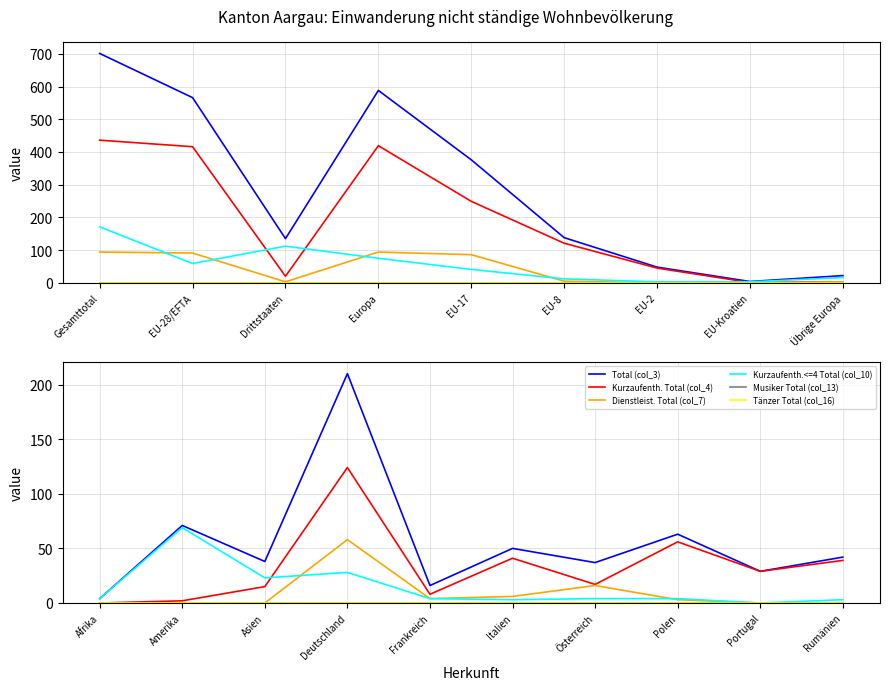

How many lines are shown in the chart?

6